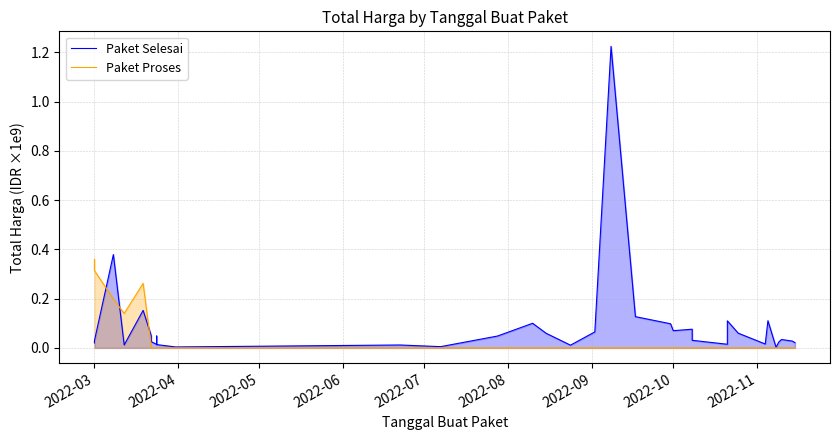

Is the value of Paket Proses at 2022-03 greater than the value of Paket Selesai at 2022-10?

Yes